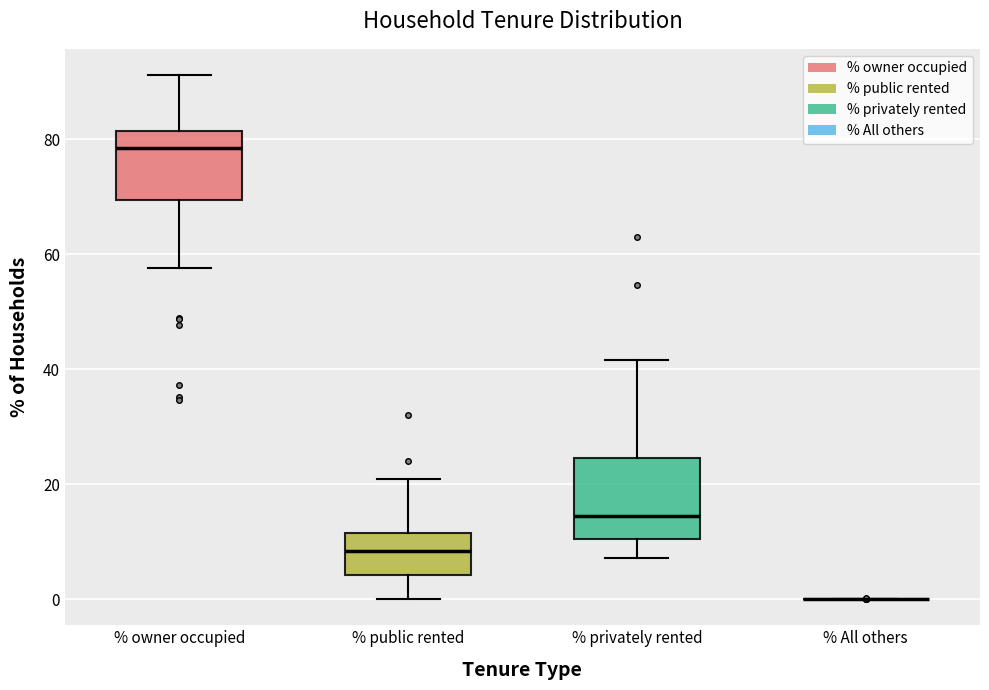

Reading left to right, transcribe this box plot: for each box, give where its median line is, the range the box spans, and where its two whiskers end, as read against the y-axis. The values are not printed on the chart, so give them approximately, as read against the axis.

% owner occupied: median 78, box 70 to 82, whiskers 58 to 92
% public rented: median 8, box 4 to 12, whiskers 0 to 20
% privately rented: median 14, box 10 to 24, whiskers 8 to 42
% All others: box collapsed to a line at 0, whiskers 0 to 0